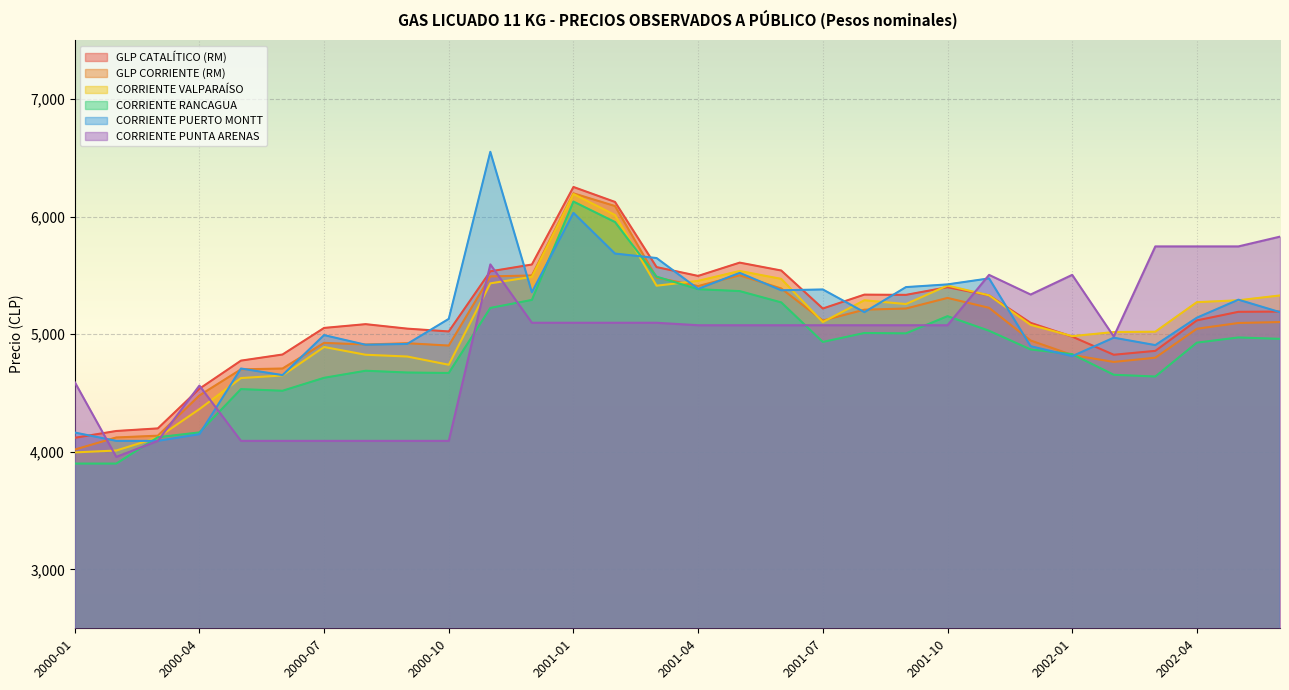

How many interior local peaks does the GLP CATALÍTICO (RM) series have?

5